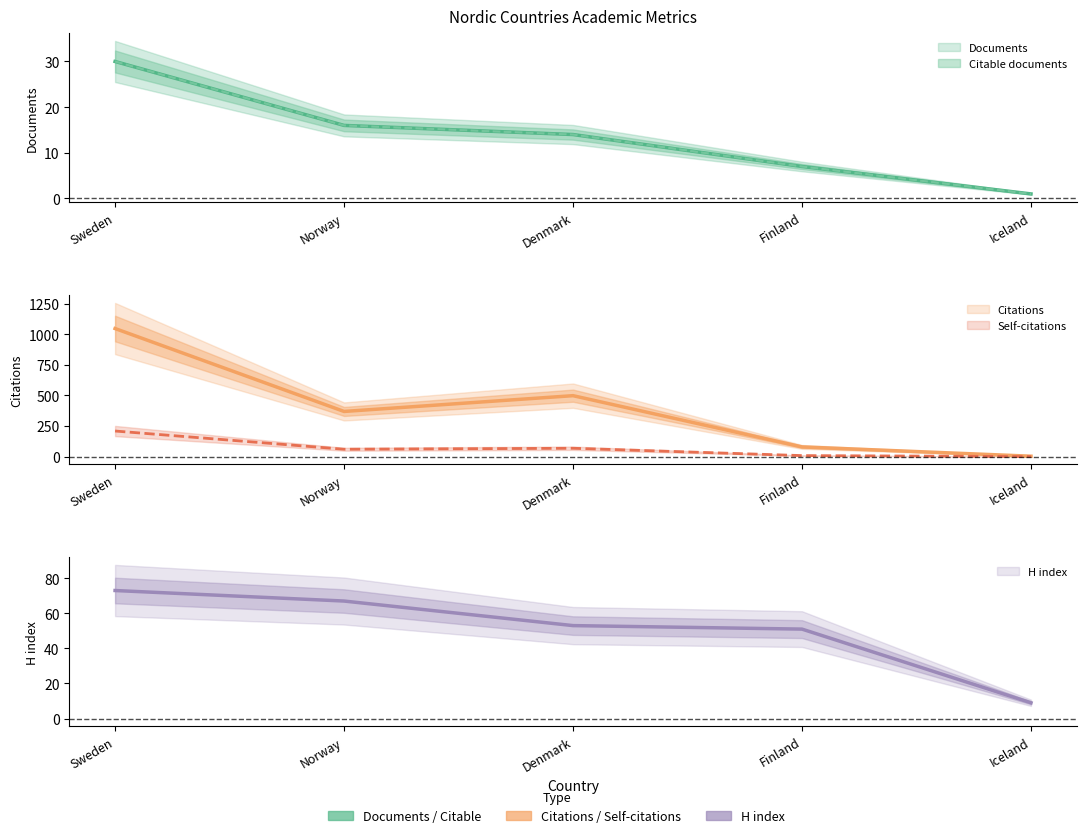

Which series changed the most between Denmark and Iceland?

Citations